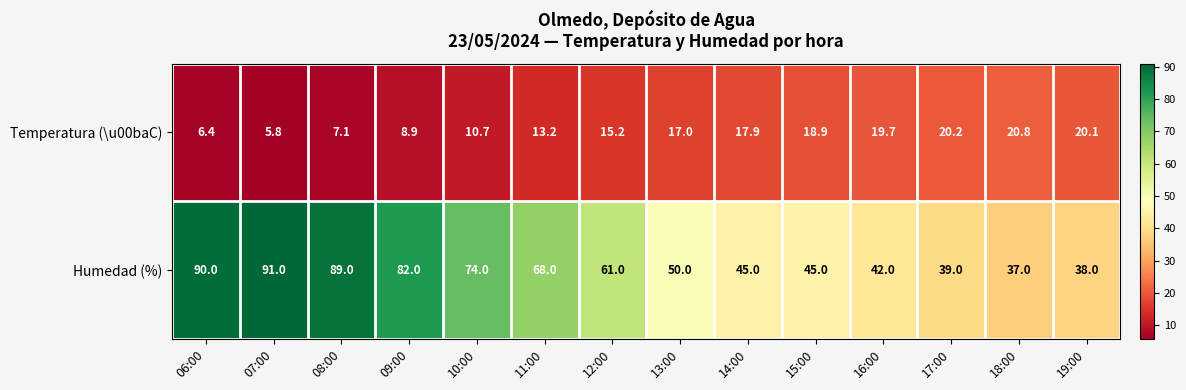

What is the difference between the maximum and minimum values in the Temperatura (\u00baC) series?

15.0